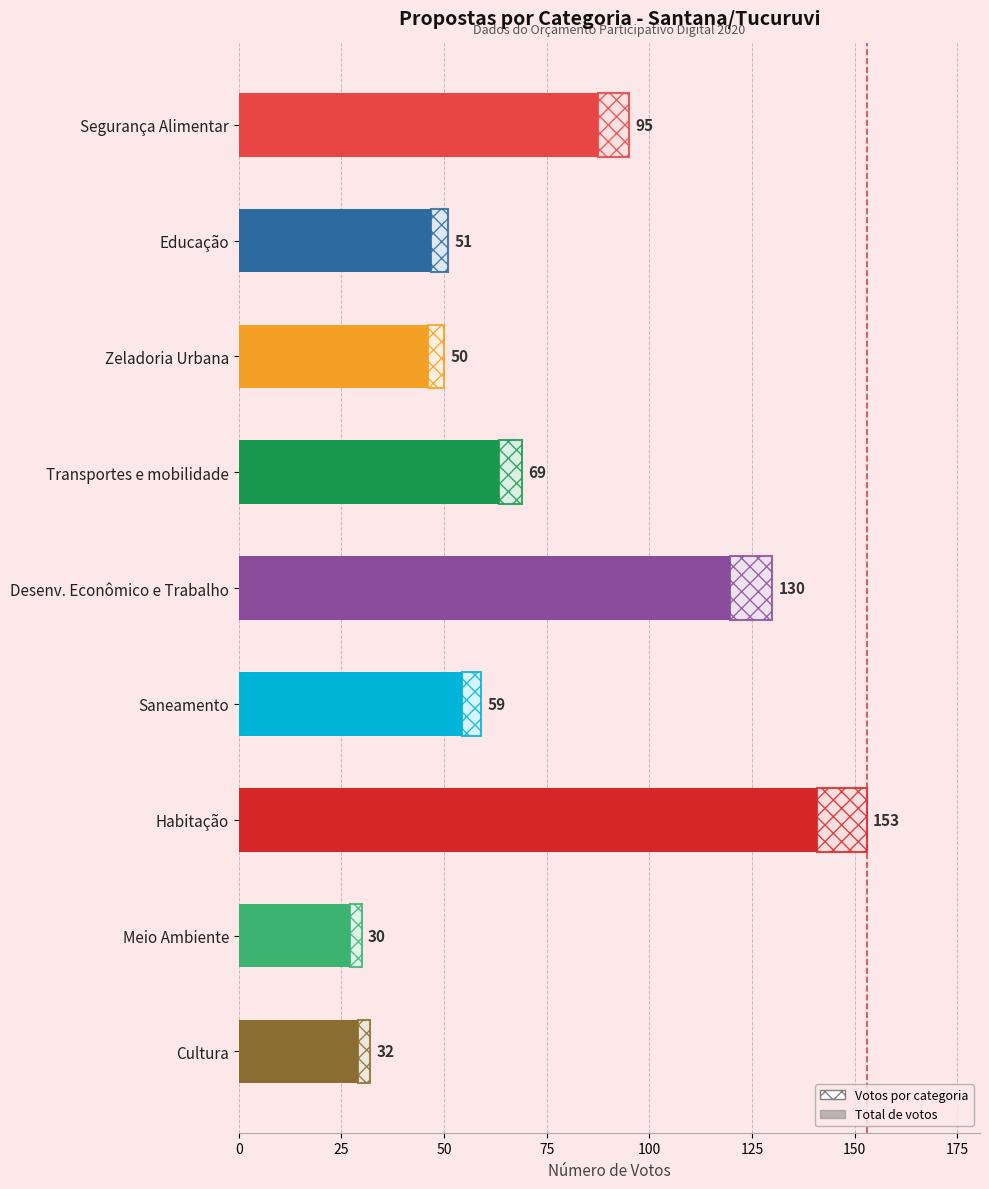

What is the change in value from Segurança Alimentar to Educação?

-44